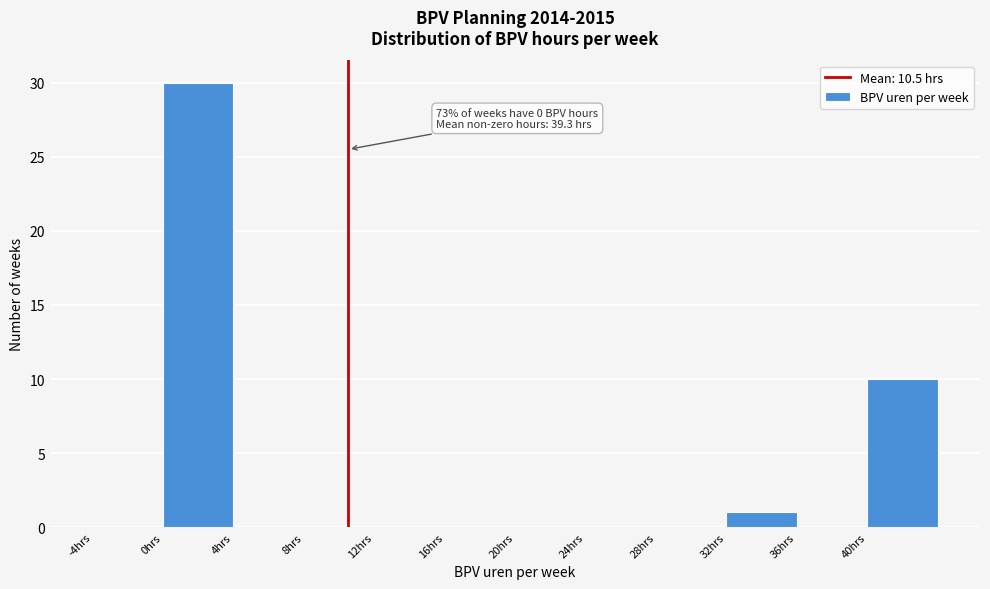

Over which range of the x-axis is the bar tallest?

0 to 4